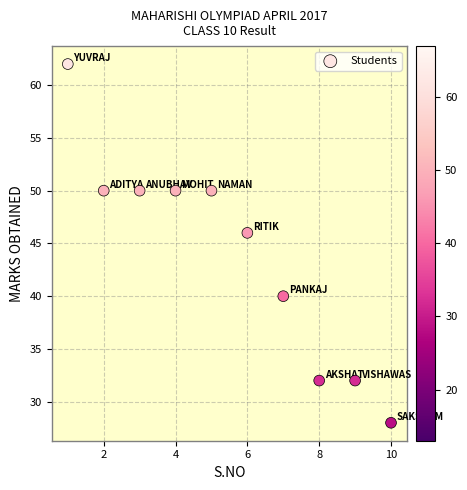

What is the range of X values (max minus min)?

9